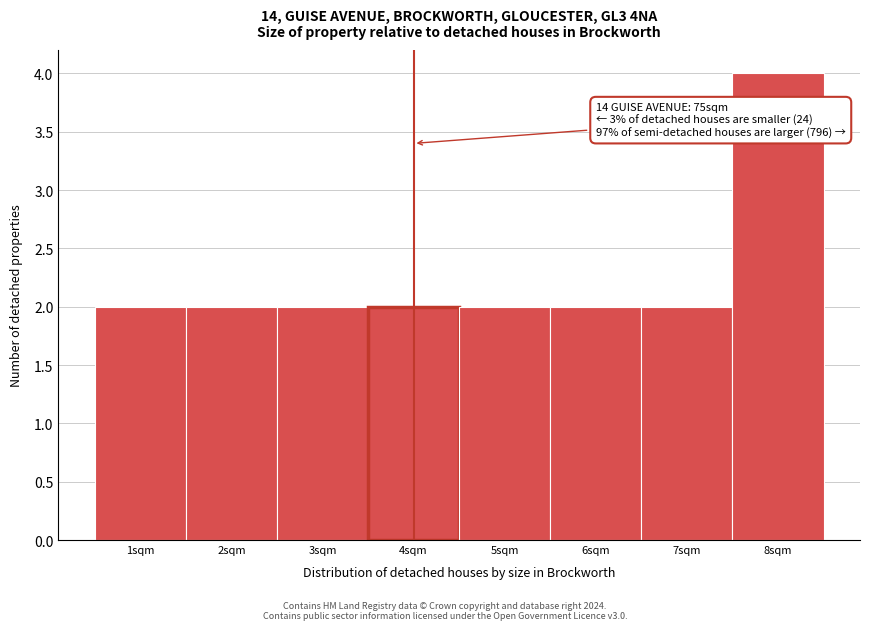

Reading left to right, what are all the values shown in this chart?

1sqm=2	2sqm=2	3sqm=2	4sqm=2	5sqm=2	6sqm=2	7sqm=2	8sqm=4